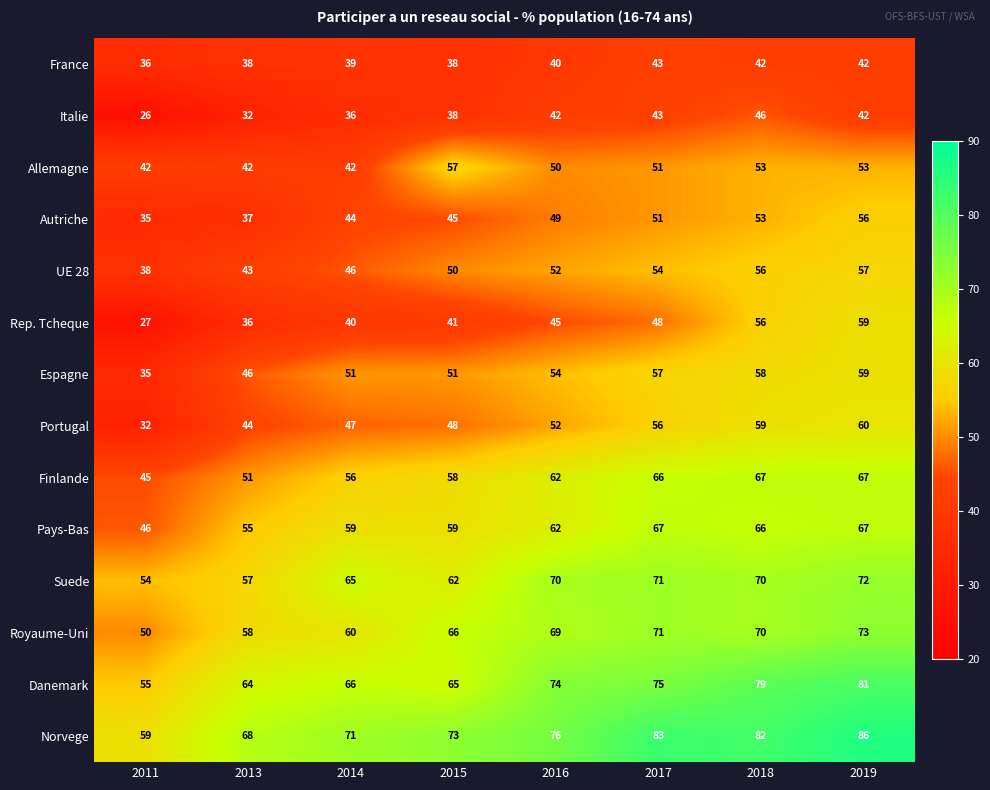

Which label corresponds to the largest value in the chart?

2019